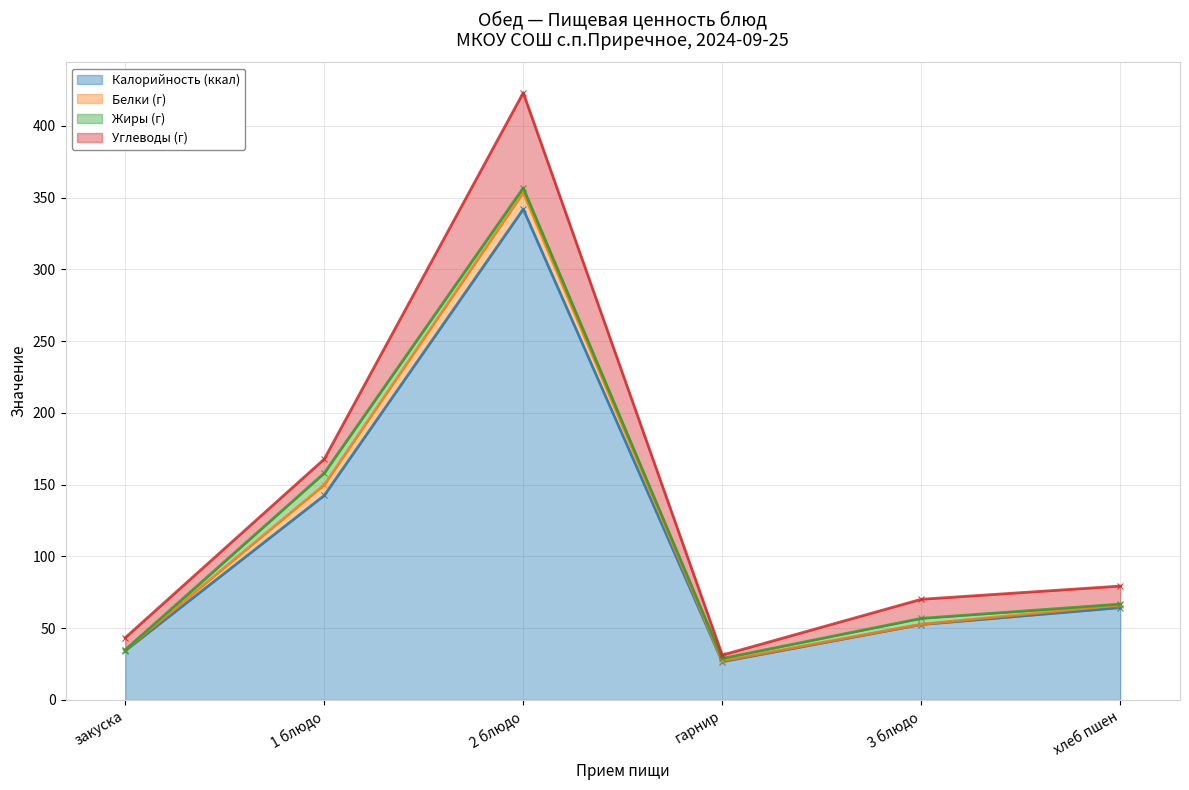

How many values in the Калорийность (ккал) series are below 64?

3